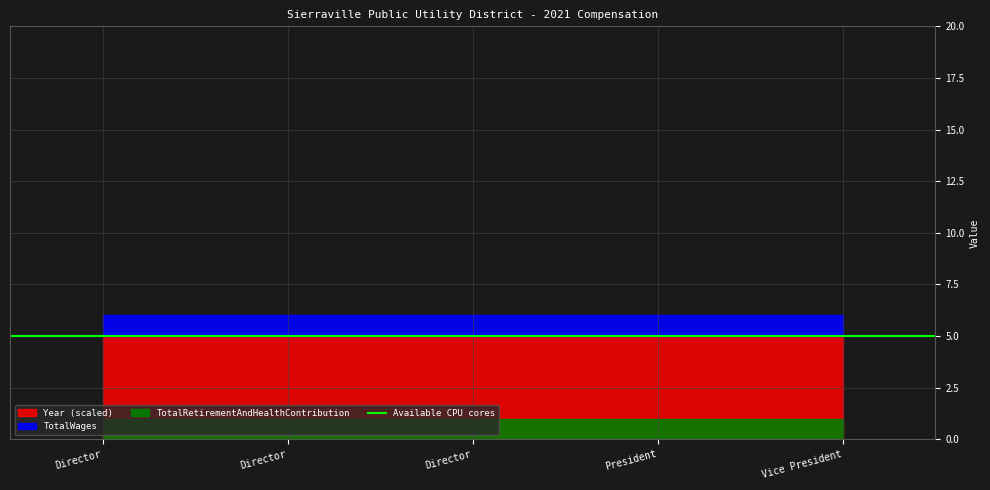

What is the label of the 3rd point from the left?

Director